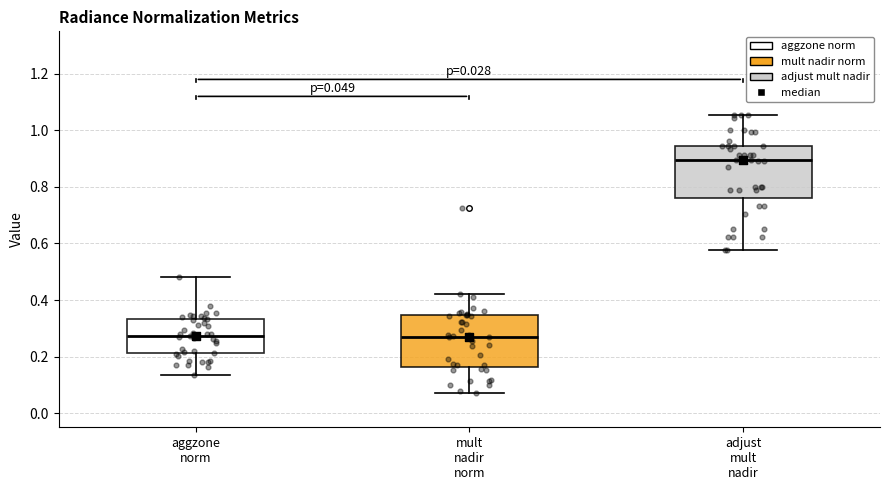

Which box has the highest median line?

adjust mult nadir